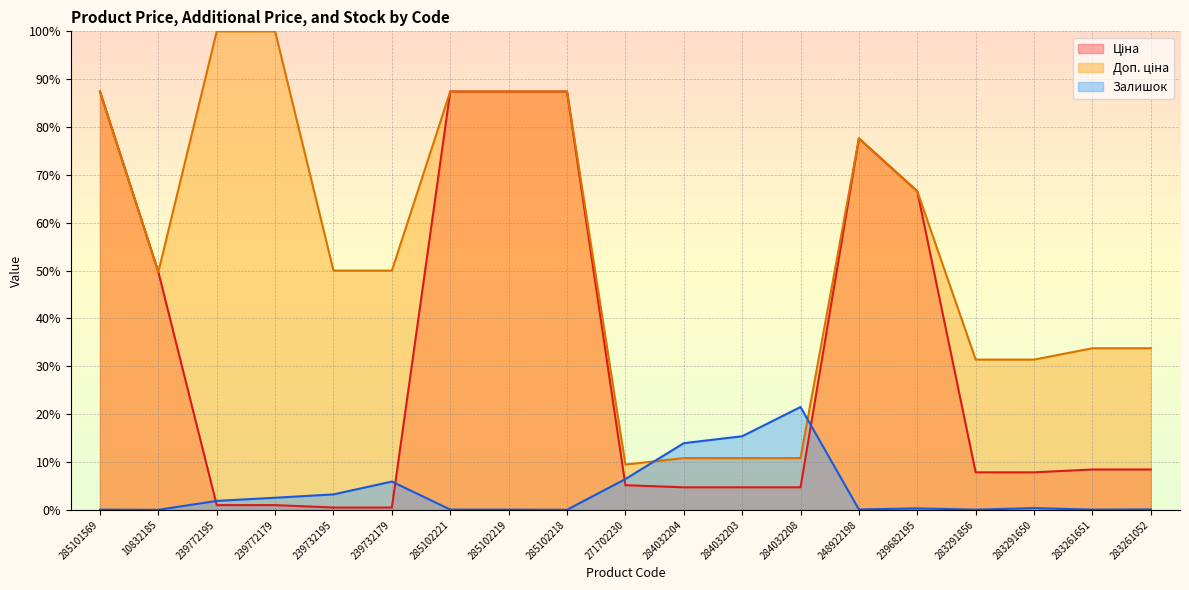

Between 285102218 and 283261052, which is larger?

285102218